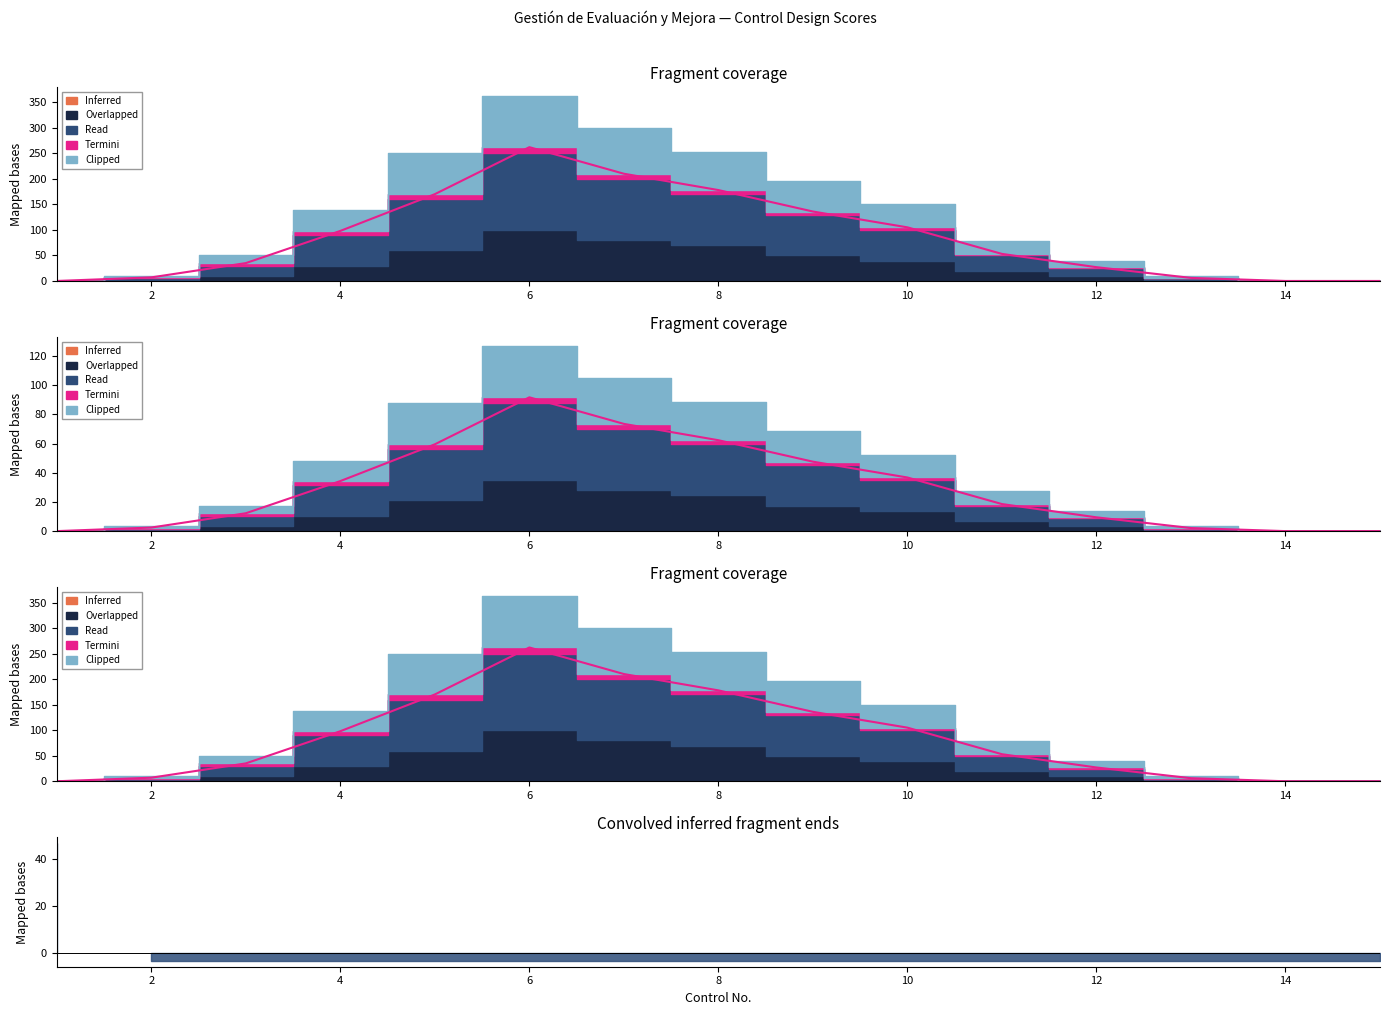

How many interior local peaks does the Read series have?

1